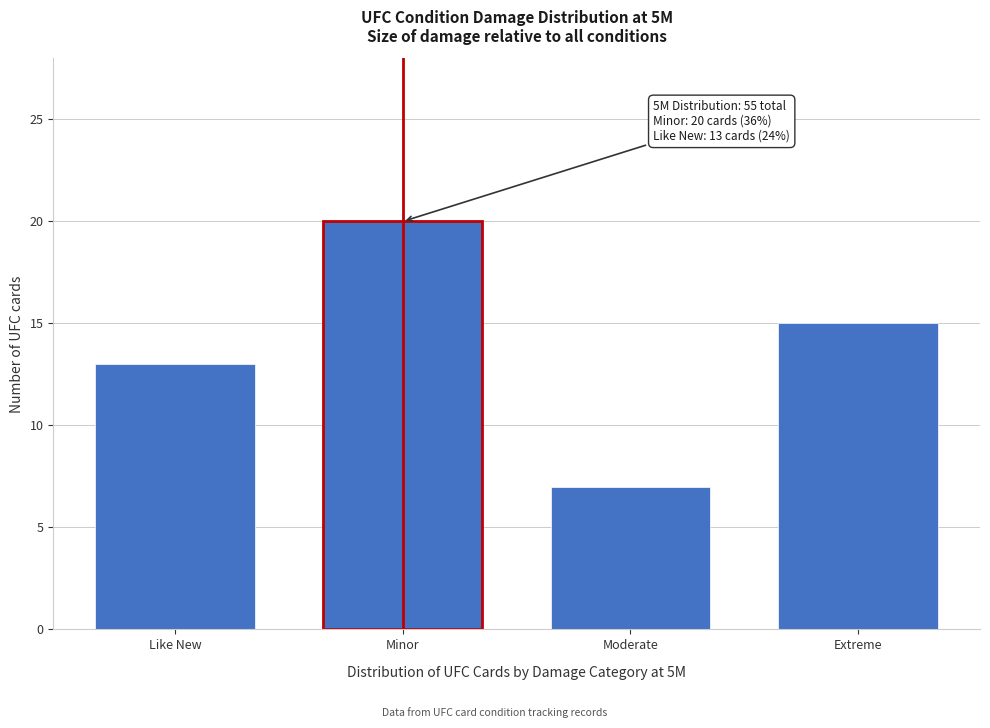

Reading right to left, what are all the values shown in this chart?

15	7	20	13